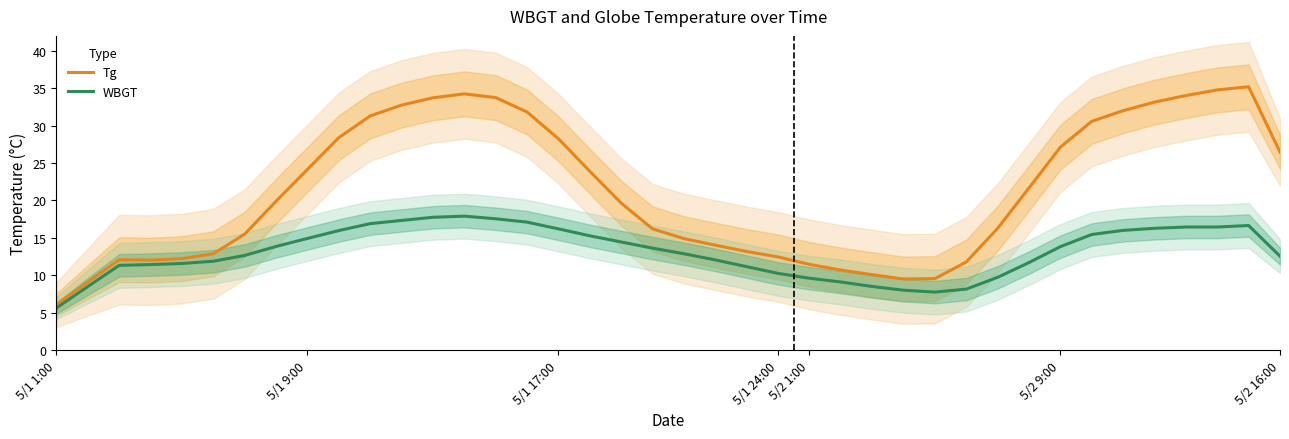

True or false: Tg and WBGT intersect in this chart.

False